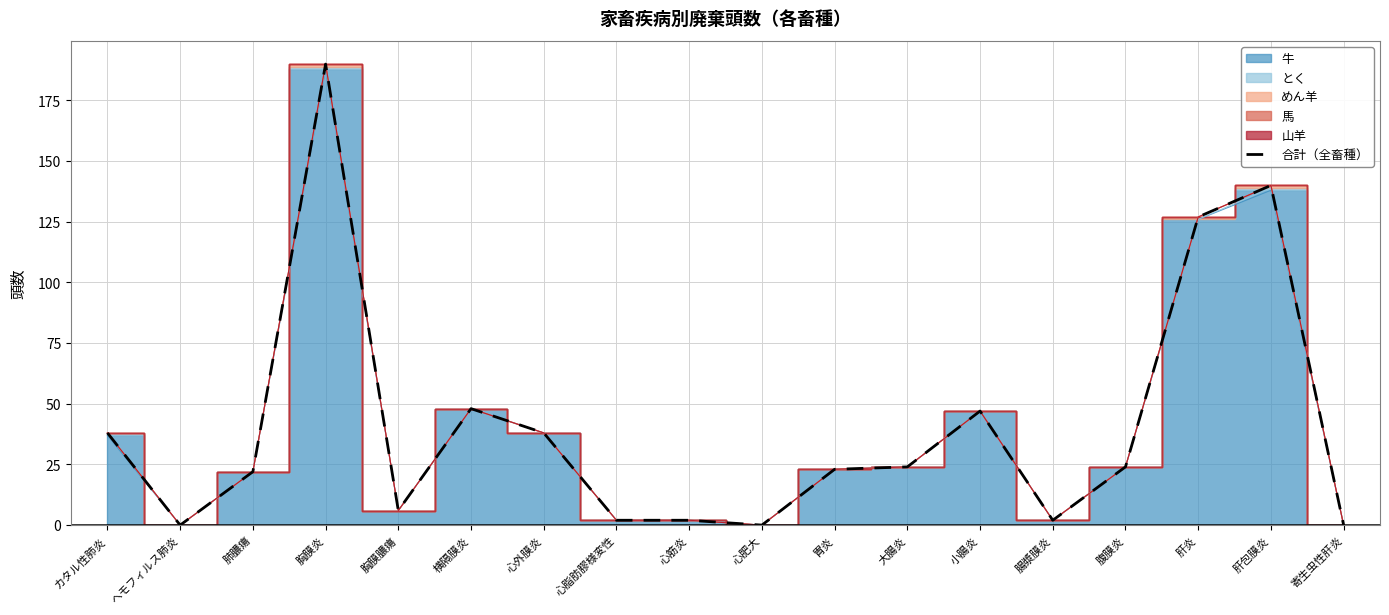

True or false: there are more than 0 points higher than both neighbors.

True